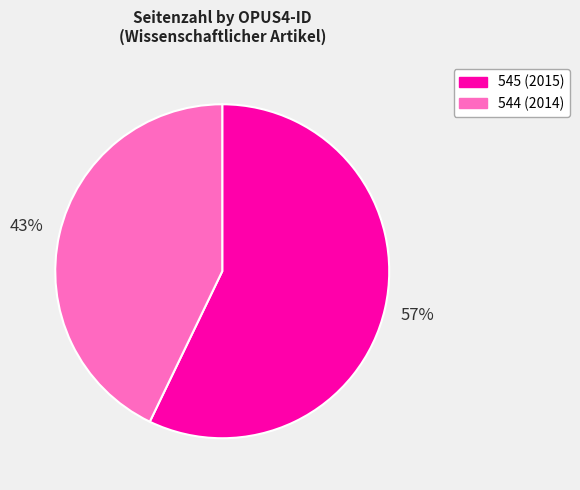

To the nearest percent, what is the combined percentage of 545 and 544?

100%